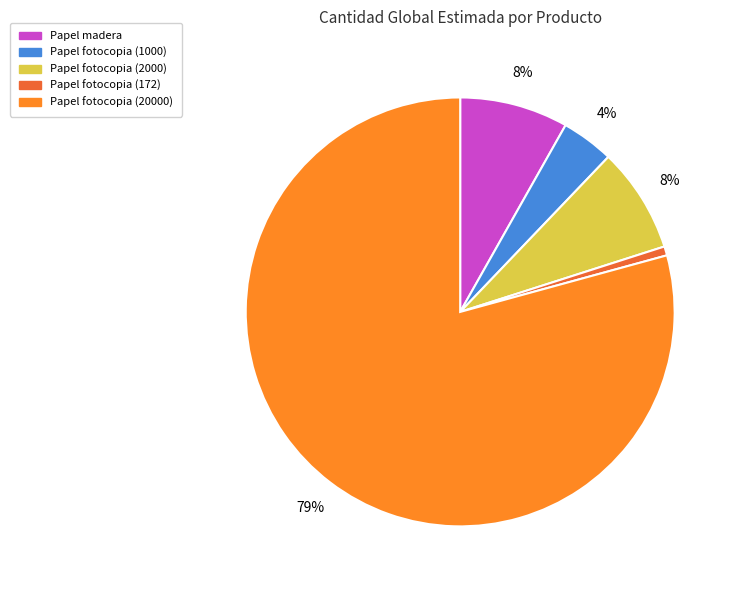

Which category has the biggest portion of the pie?

Papel fotocopia (20000)